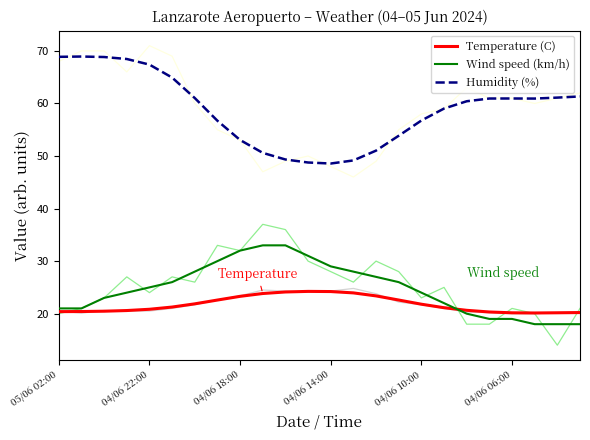

Is it true that Temperature (C) equals 23.3 at 04/06 18:00?

True